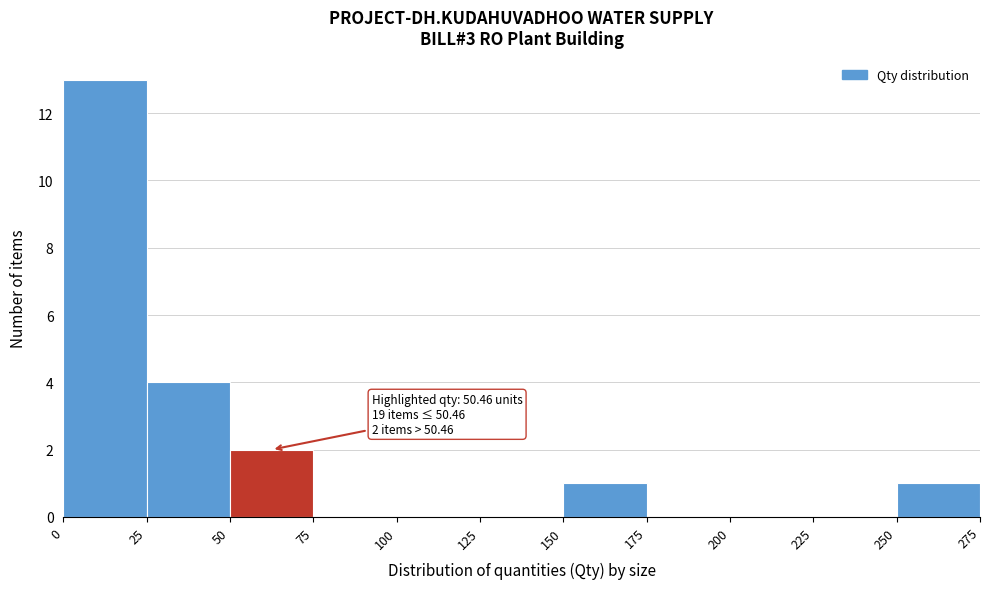

Over which range of the x-axis is the bar tallest?

0 to 25